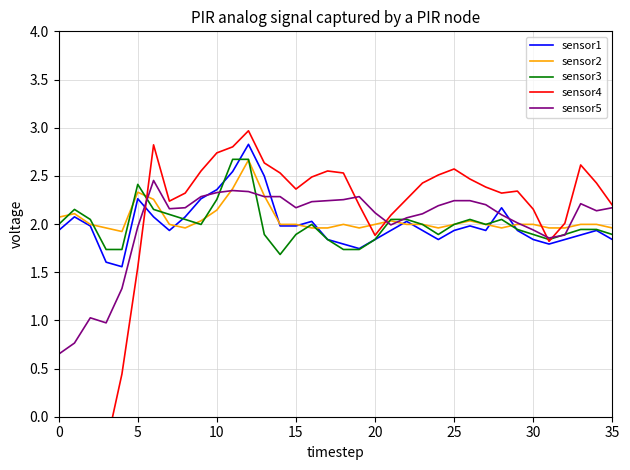

Which has a higher value, 20 or 30?

20